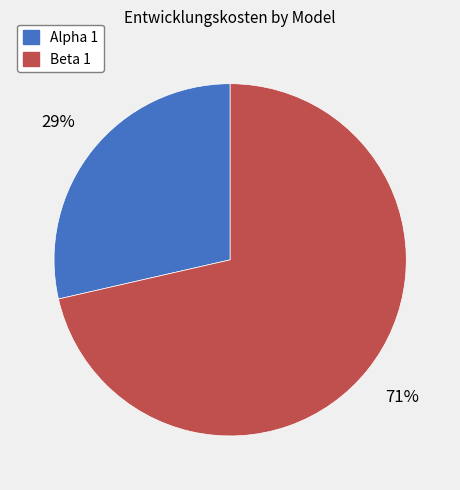

The Beta 1 slice represents 71% of the pie. True or false?

True